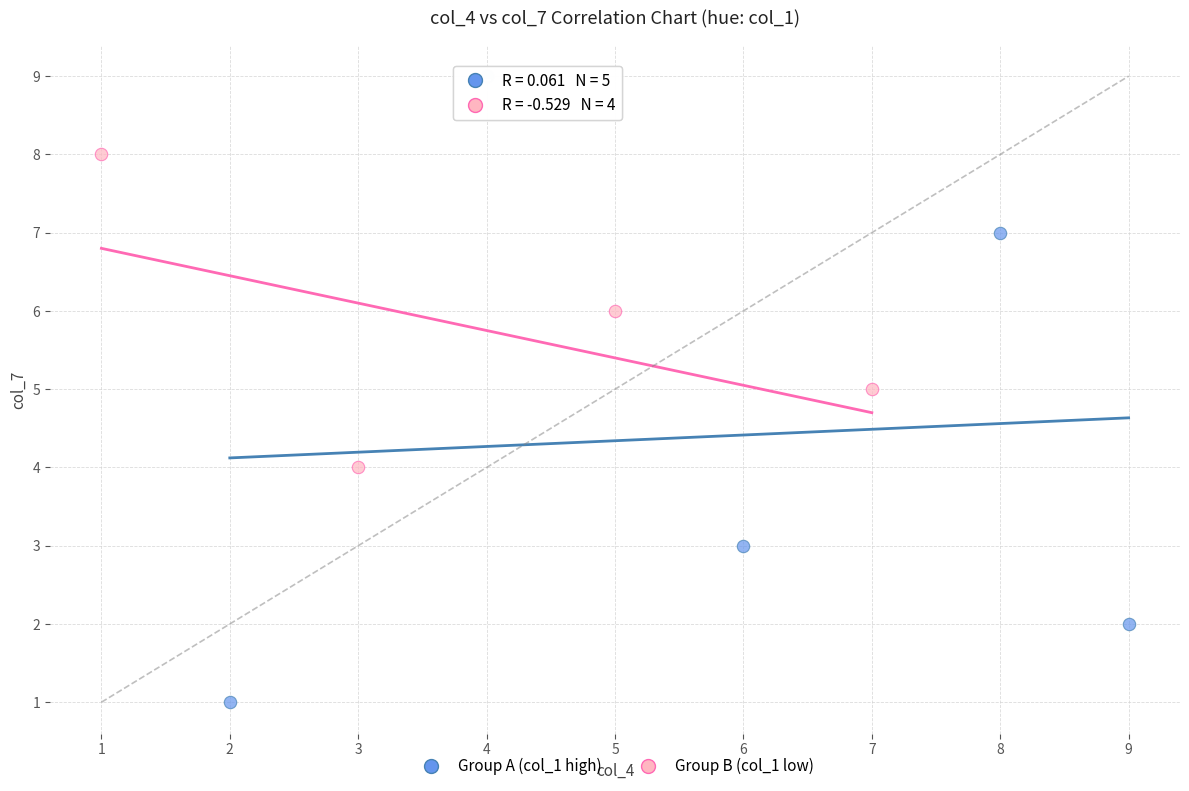

Which series reaches the minimum Y coordinate?

Group A (col_1 high)